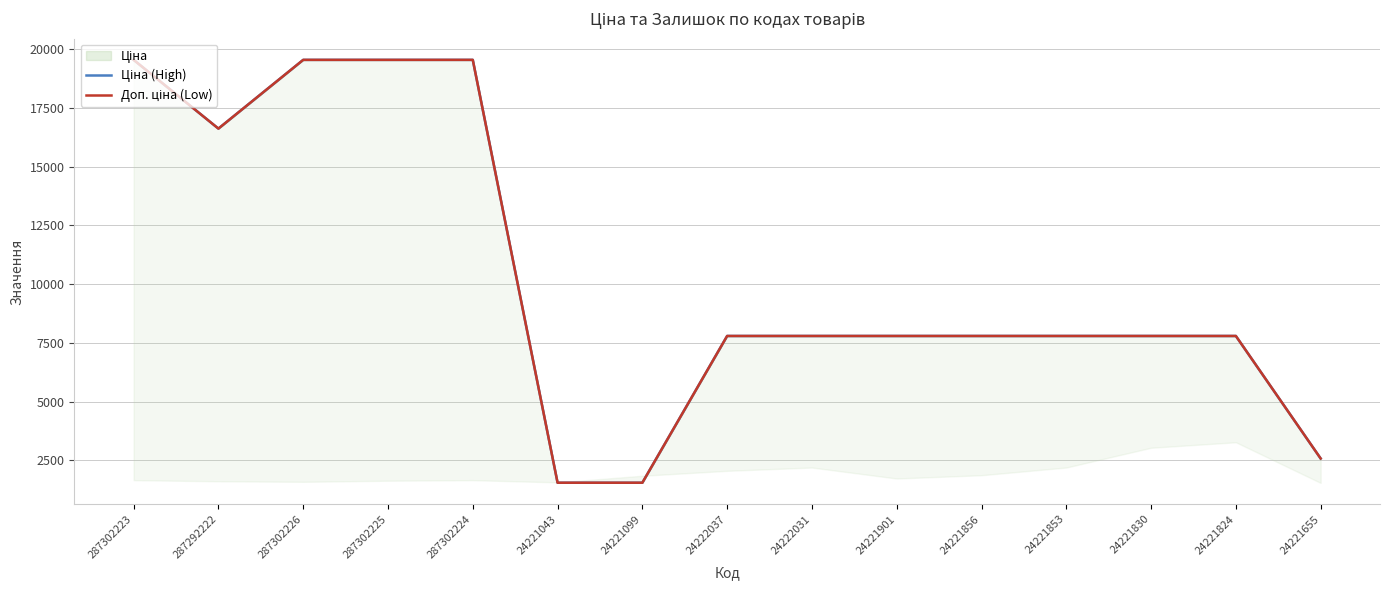

Reading left to right, extract all data points from this chart.

Ціна (High): 19542.7	16618.0	19542.7	19542.7	19542.7	1547.7	1547.7	7792.9	7792.9	7792.9	7792.9	7792.9	7792.9	7792.9	2578.7
Доп. ціна (Low): 19542.7	16618.0	19542.7	19542.7	19542.7	1548.0	1548.0	7792.9	7792.9	7792.9	7792.9	7792.9	7792.9	7792.9	2579.0